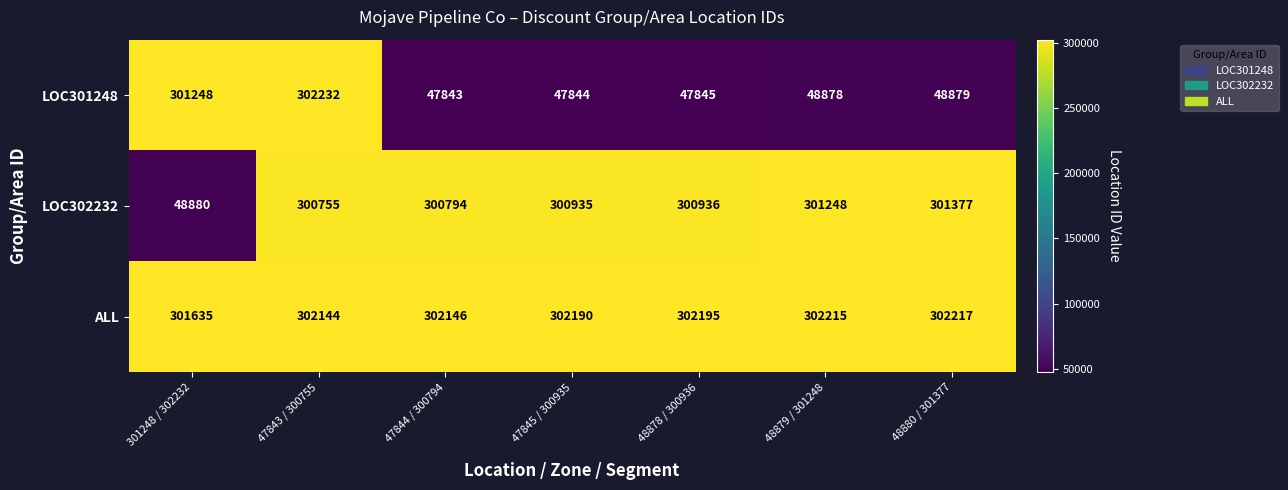

Where does the LOC301248 series first go above 48878?

301248 / 302232